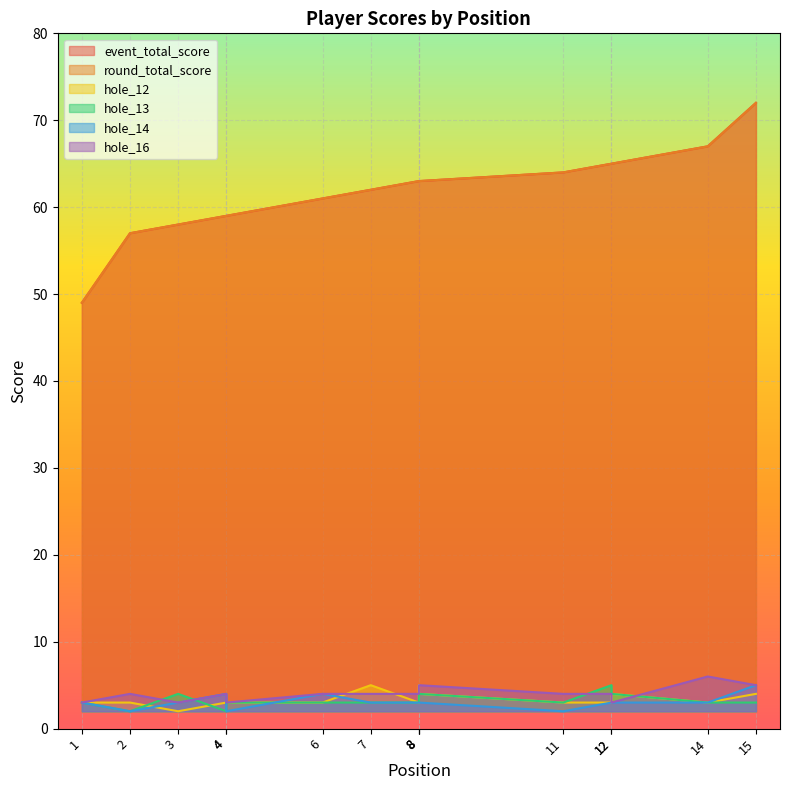

Is it true that hole_16 equals 1 at 12?

False